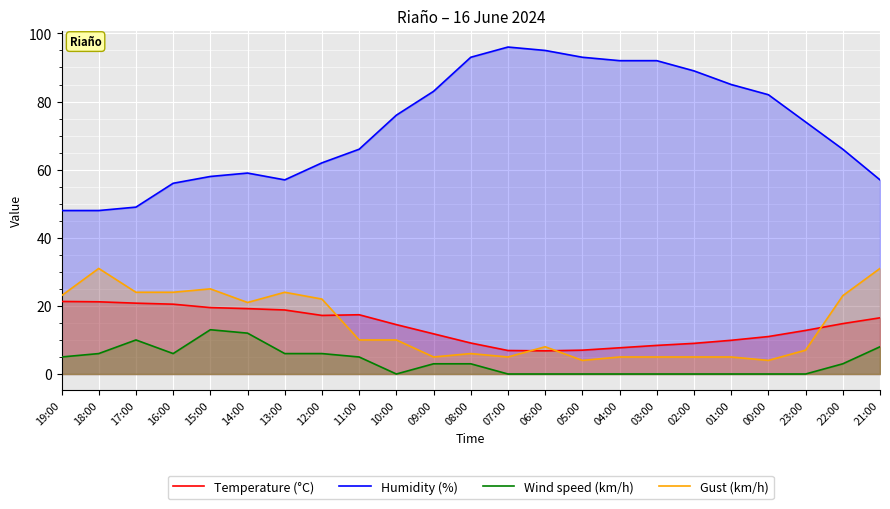

True or false: Gust (km/h) has more than 0 interior local peaks.

True